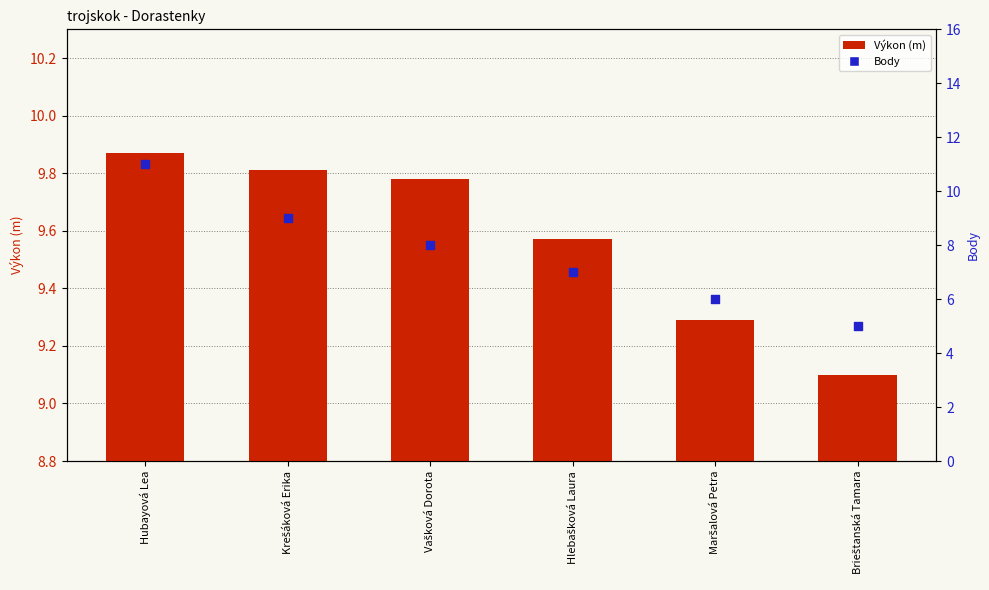

Is the value of Výkon at Hlebašková Laura greater than the value of Body at Hlebašková Laura?

Yes